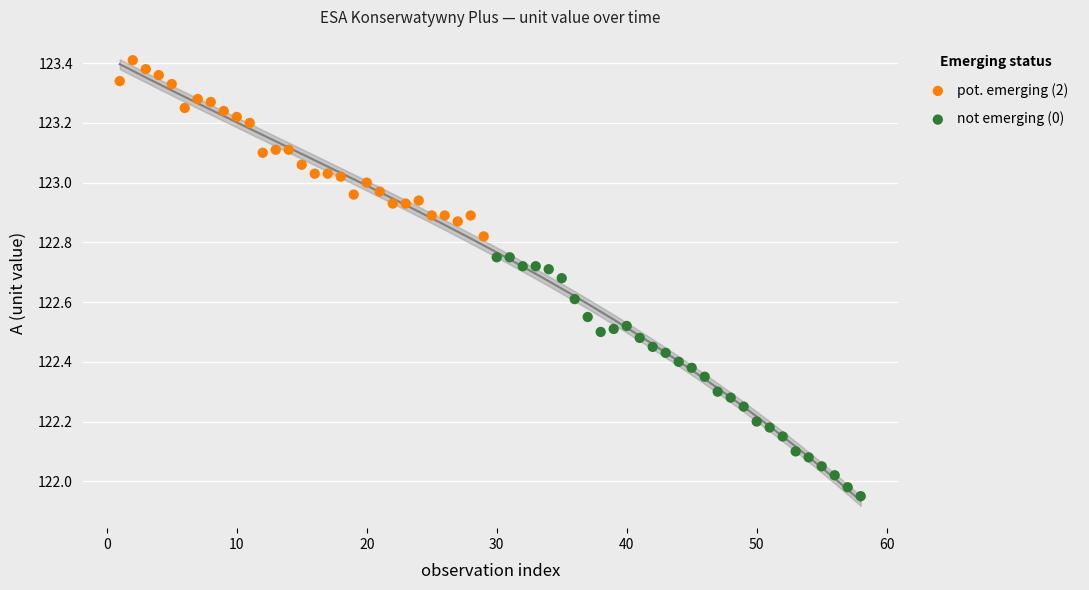

Which series reaches the maximum Y coordinate?

pot. emerging (2)